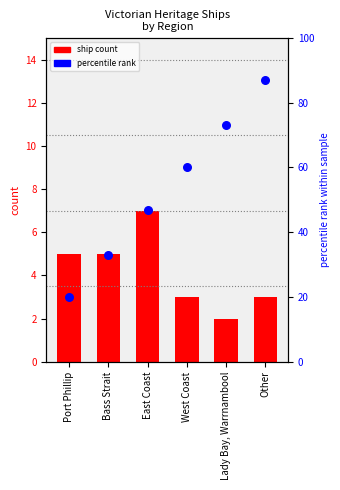

At which category is the sum across all series the highest?

Other